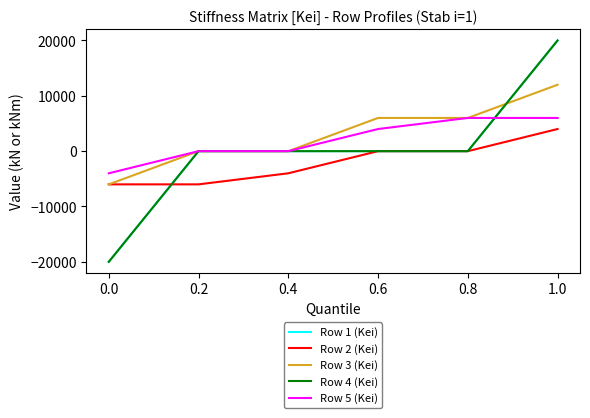

The value of Row 5 (Kei) at 0.6 is 1813. True or false?

False